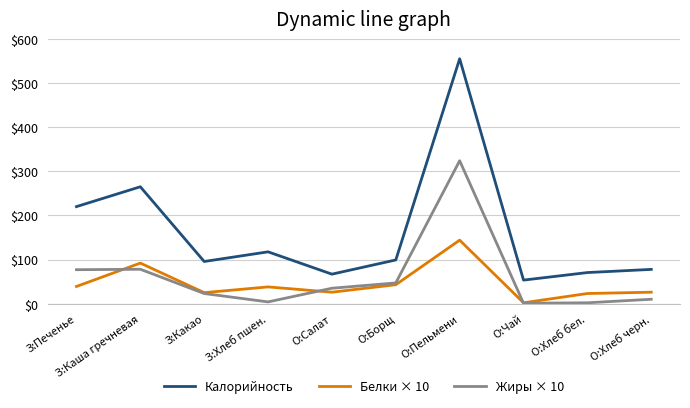

What is the label of the 2nd point from the right?

О:Хлеб бел.